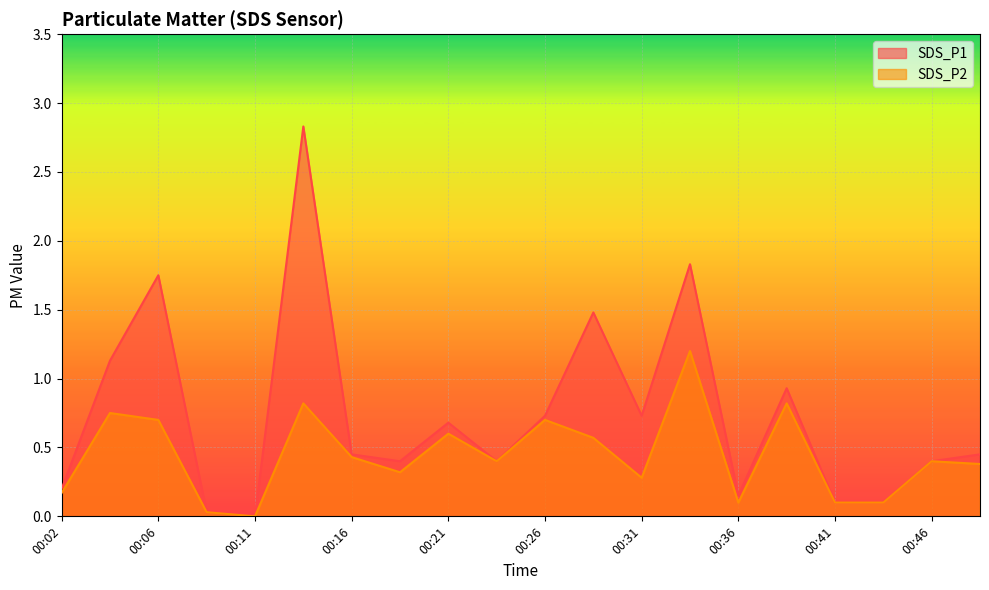

Reading right to left, transcribe all the data shown in this chart.

SDS_P1: 0.5	0.4	0.1	0.1	0.9	0.1	1.8	0.7	1.5	0.7	0.4	0.7	0.4	0.5	2.8	0.0	0.0	1.8	1.1	0.2
SDS_P2: 0.4	0.4	0.1	0.1	0.8	0.1	1.2	0.3	0.6	0.7	0.4	0.6	0.3	0.4	0.8	0.0	0.0	0.7	0.8	0.2